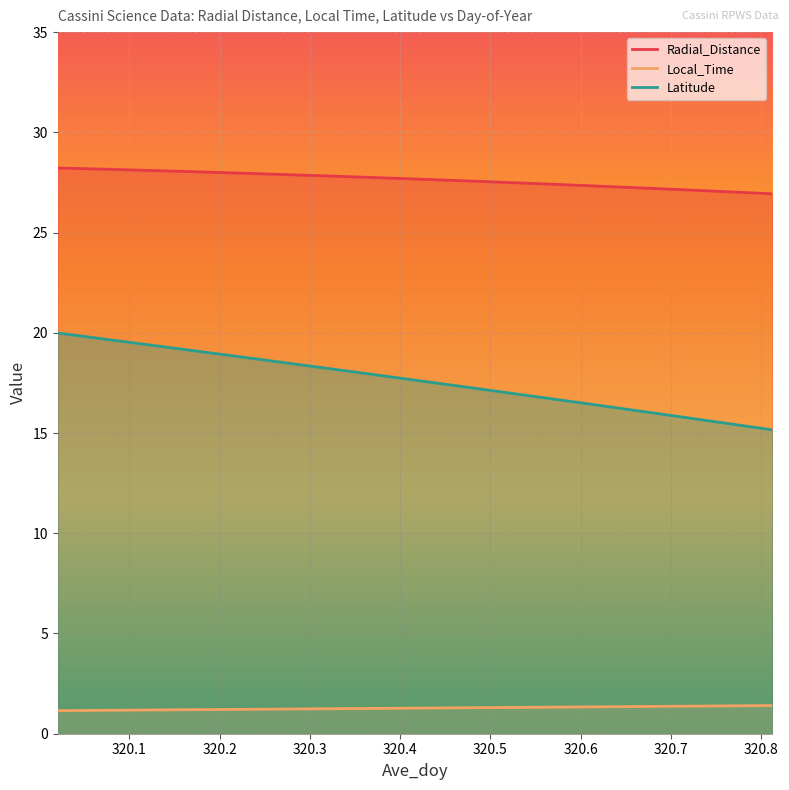

Which series has the largest total across all categories?

Radial_Distance